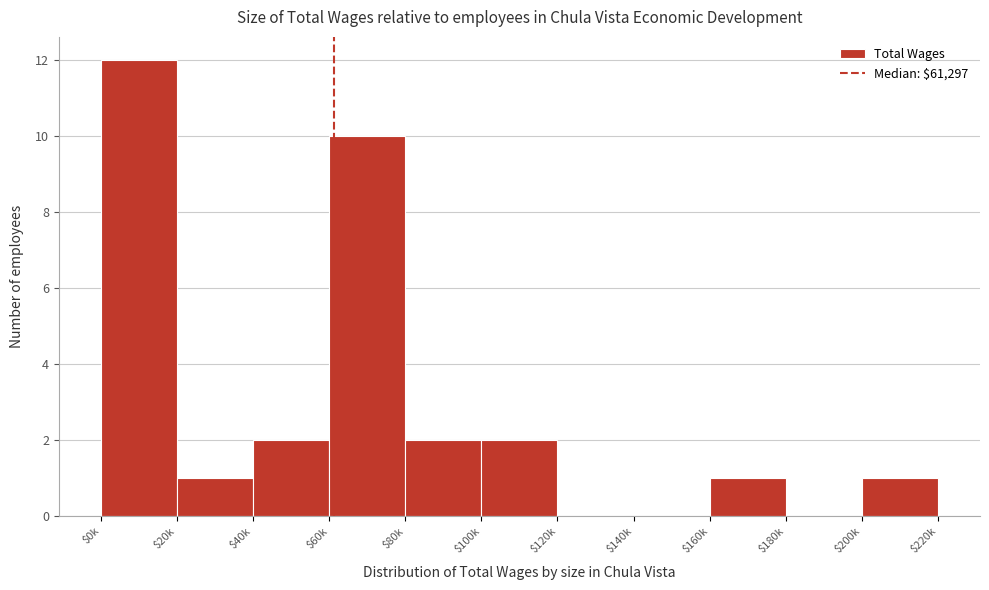

The chart shows a value of 1 at $160k. True or false?

True